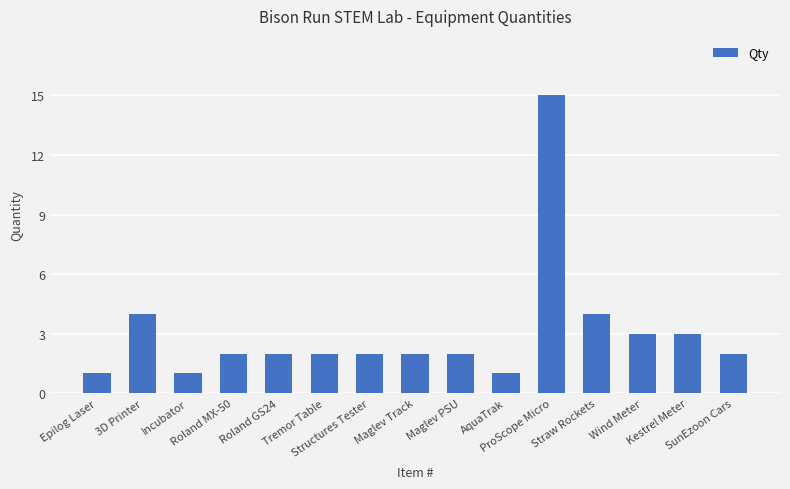

What is the sum of all values?

46